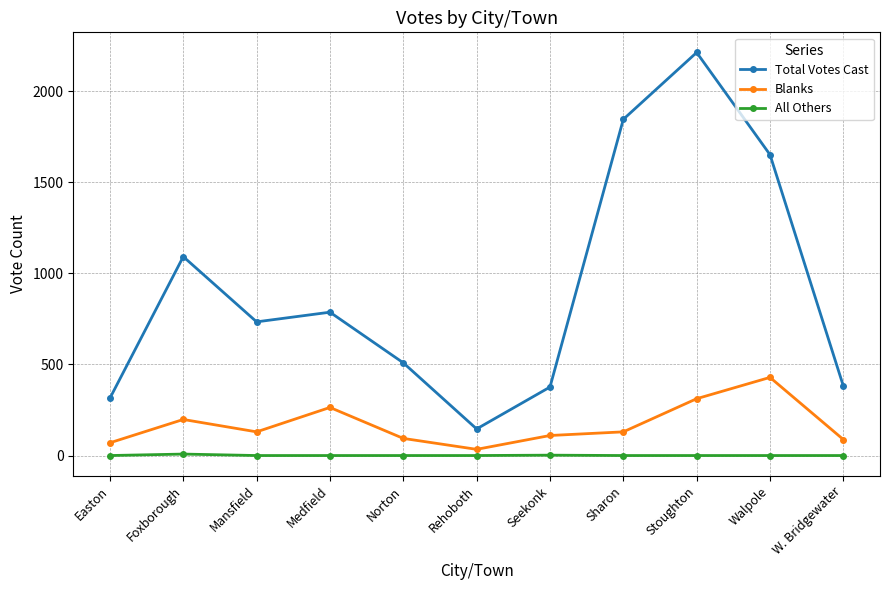

What value does the Total Votes Cast series have at Sharon, to the nearest 100?

1800